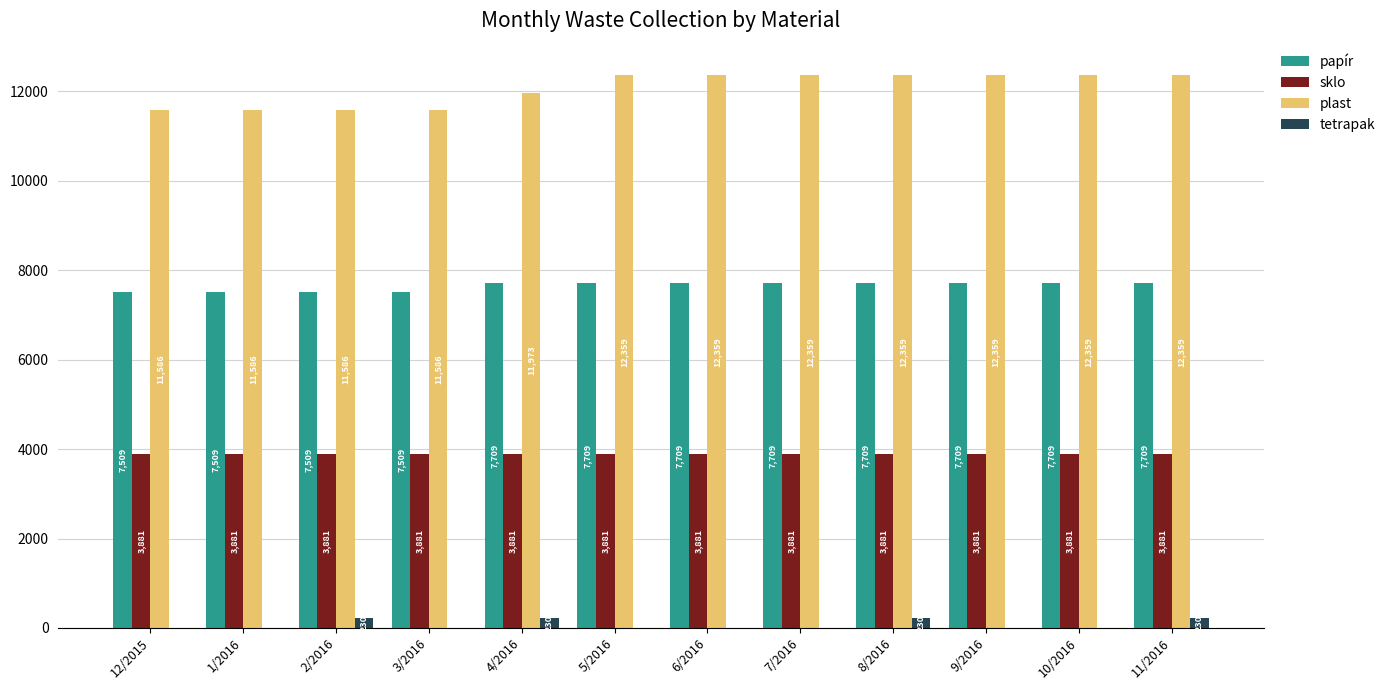

What are all the series names shown in the legend?

papír, sklo, plast, tetrapak